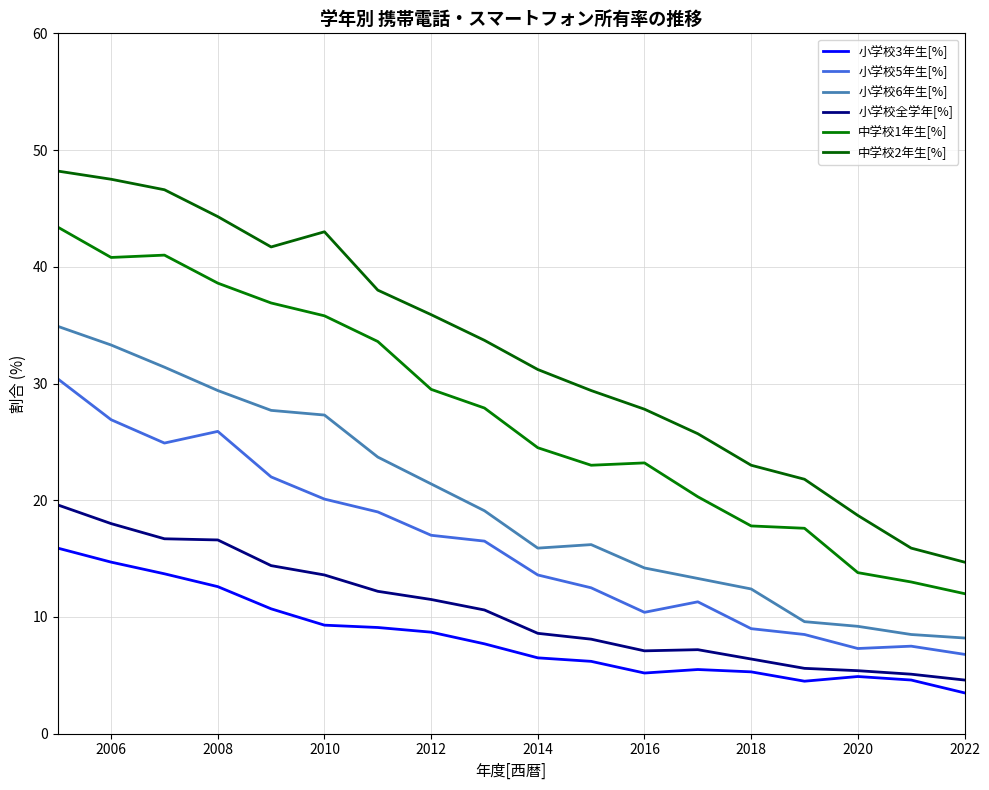

What is the sum of all 小学校6年生[%] values?

355.7